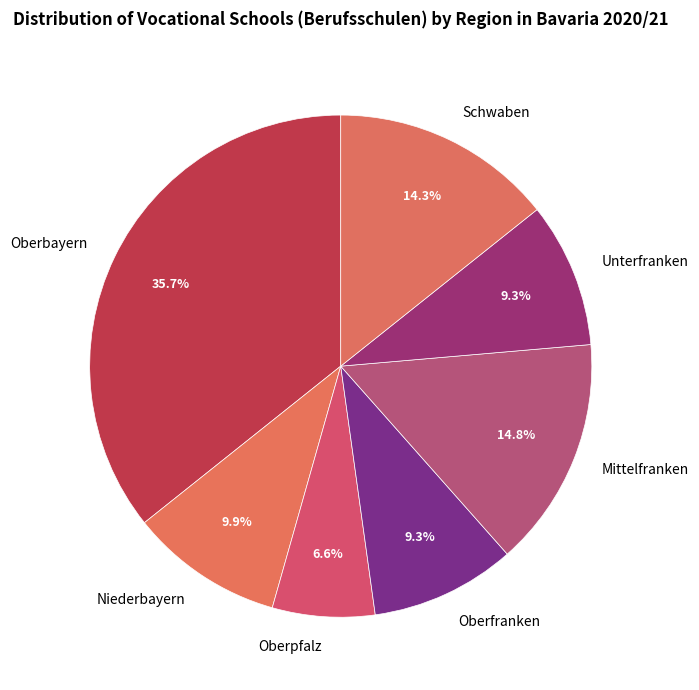

Is it true that Niederbayern is 22% of the pie?

False